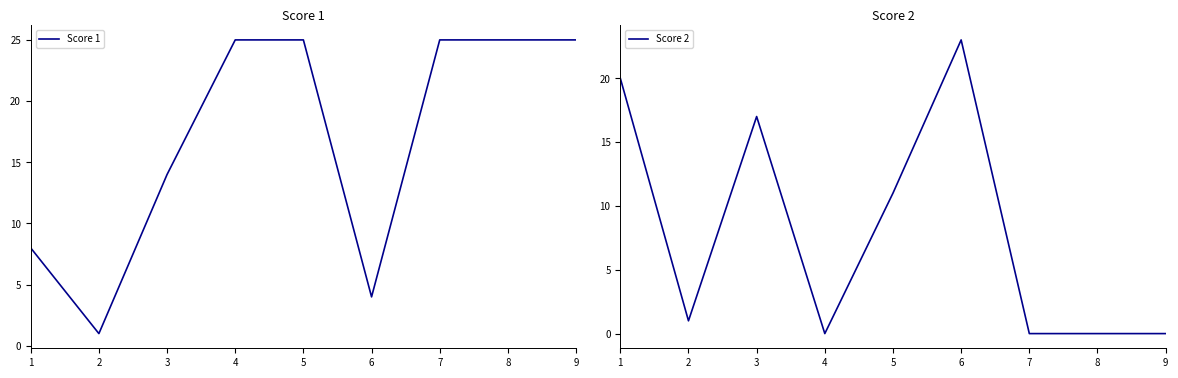

True or false: Score 1 and Score 2 cross at least once.

True